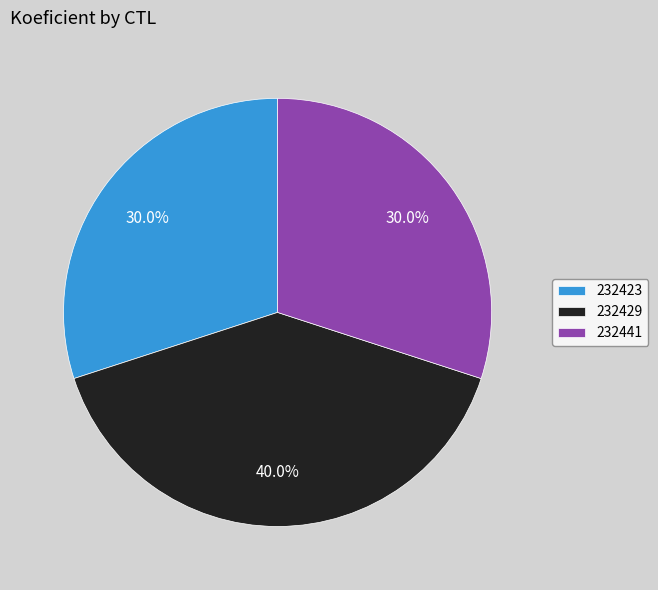

Count the number of slices in the pie.

3